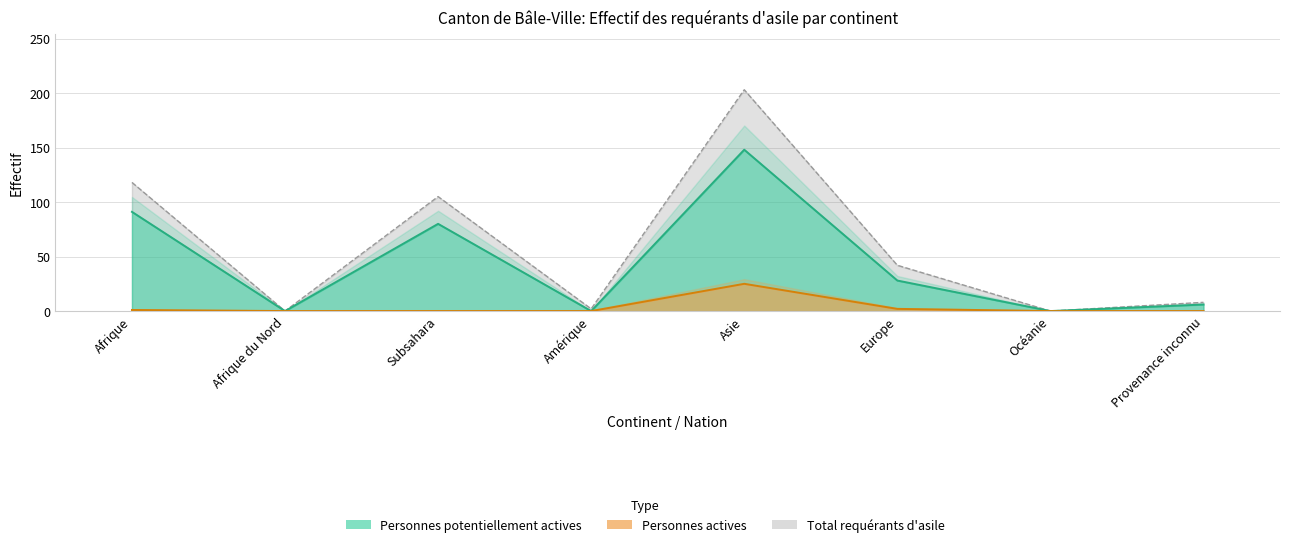

At which category is the sum across all series the highest?

Asie